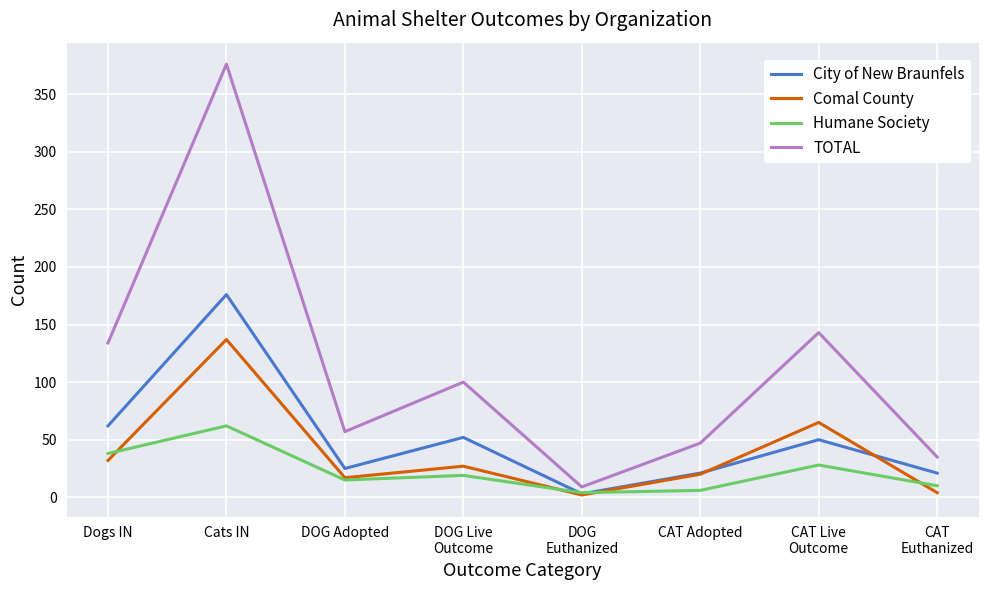

Where is the first local maximum for Comal County?

Cats IN